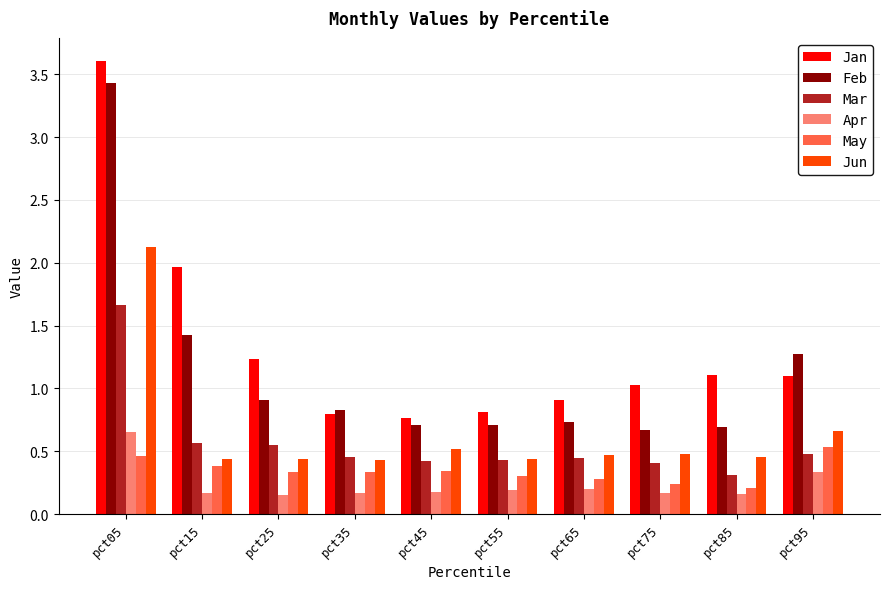

List the series in order of their peak value, highest first.

Jan, Feb, Jun, Mar, Apr, May